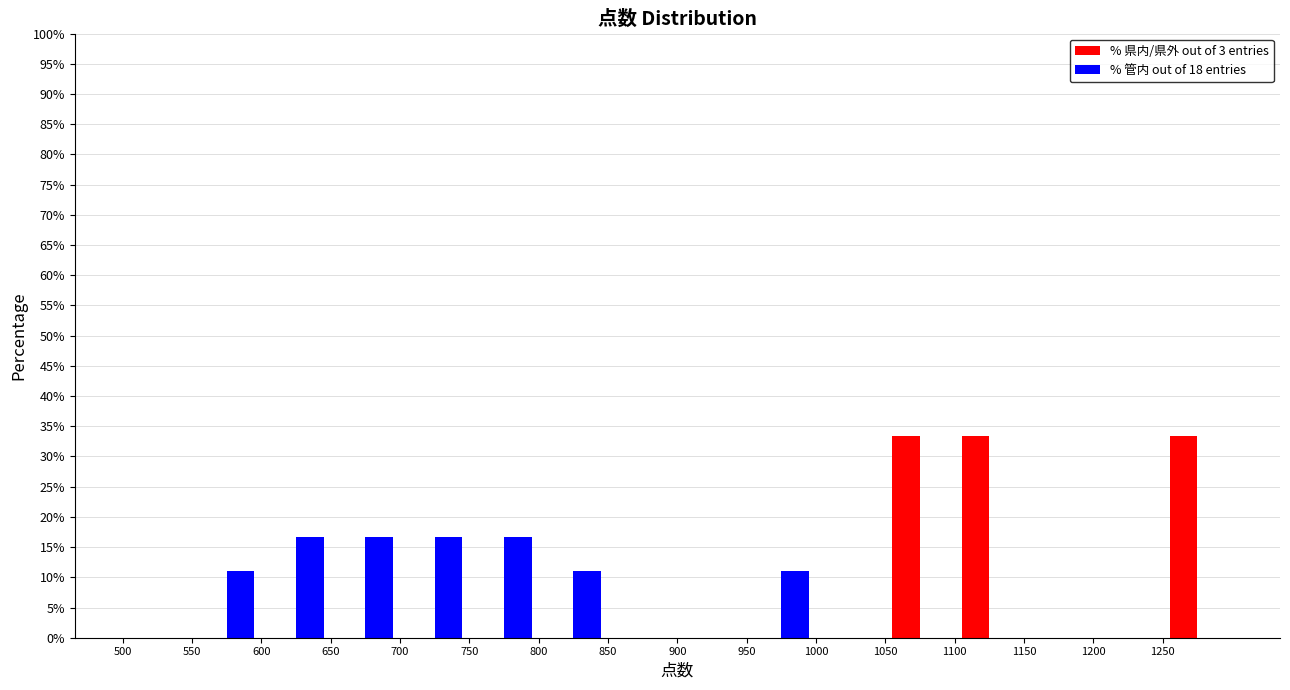

Reading left to right, transcribe this chart: for each range on the x-axis, give the height of each series' bar. The values are not printed on the chart, so give them approximately, as read against the axis.

500 to 550: % 県内/県外 out of 3 entries=0	% 管内 out of 18 entries=0
550 to 600: % 県内/県外 out of 3 entries=0	% 管内 out of 18 entries=11.0
600 to 650: % 県内/県外 out of 3 entries=0	% 管内 out of 18 entries=16.5
650 to 700: % 県内/県外 out of 3 entries=0	% 管内 out of 18 entries=16.5
700 to 750: % 県内/県外 out of 3 entries=0	% 管内 out of 18 entries=16.5
750 to 800: % 県内/県外 out of 3 entries=0	% 管内 out of 18 entries=16.5
800 to 850: % 県内/県外 out of 3 entries=0	% 管内 out of 18 entries=11.0
850 to 900: % 県内/県外 out of 3 entries=0	% 管内 out of 18 entries=0
900 to 950: % 県内/県外 out of 3 entries=0	% 管内 out of 18 entries=0
950 to 1000: % 県内/県外 out of 3 entries=0	% 管内 out of 18 entries=11.0
1000 to 1050: % 県内/県外 out of 3 entries=0	% 管内 out of 18 entries=0
1050 to 1100: % 県内/県外 out of 3 entries=33.5	% 管内 out of 18 entries=0
1100 to 1150: % 県内/県外 out of 3 entries=33.5	% 管内 out of 18 entries=0
1150 to 1200: % 県内/県外 out of 3 entries=0	% 管内 out of 18 entries=0
1200 to 1250: % 県内/県外 out of 3 entries=0	% 管内 out of 18 entries=0
1250 to 1300: % 県内/県外 out of 3 entries=33.5	% 管内 out of 18 entries=0